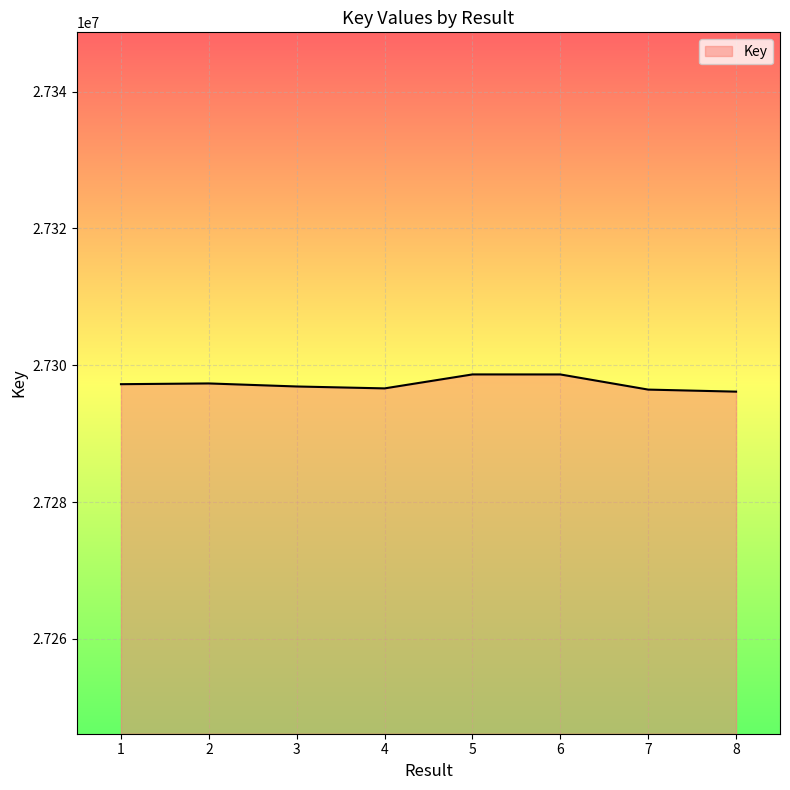

What is the minimum value shown in the chart?

27296150